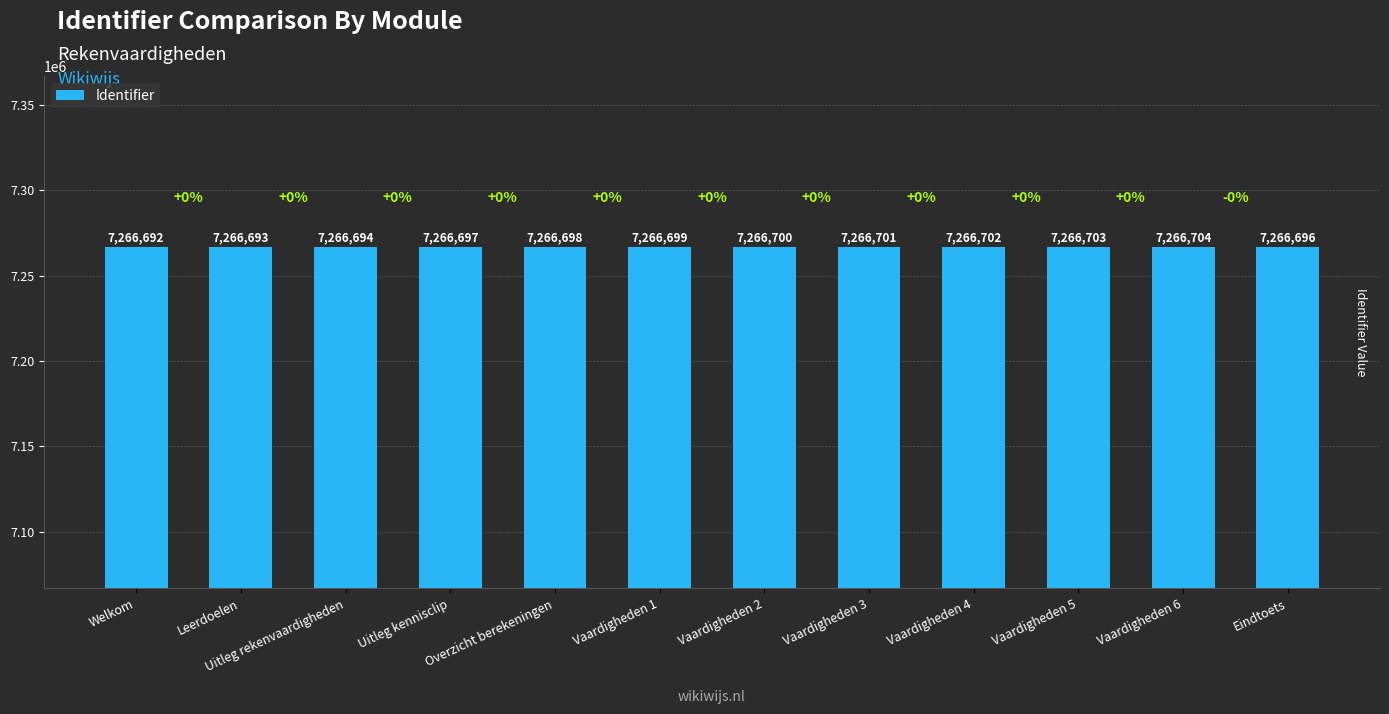

What is the value of the 11th bar from the left?

7266704